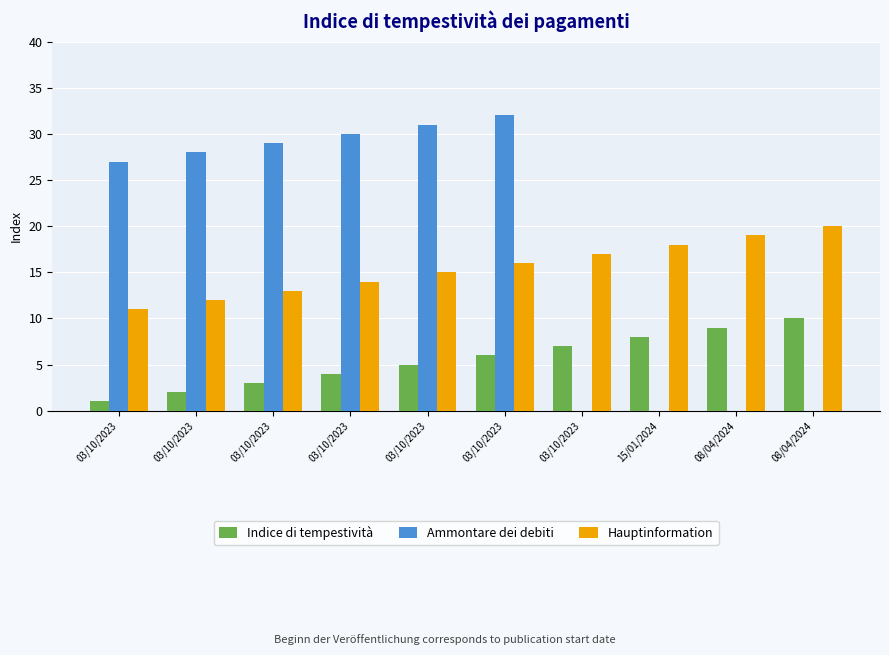

At which category does the chart reach its peak across all series?

03/10/2023